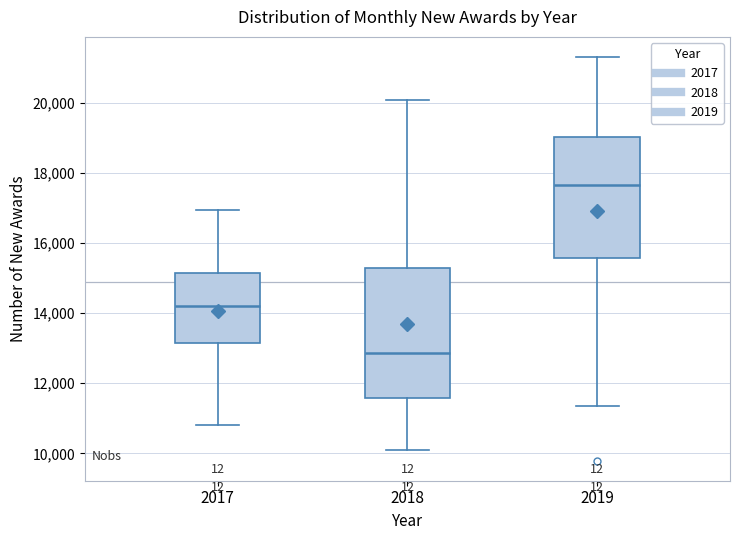

Reading left to right, read every box against the y-axis: the position of its median line, the range the box covers, and the ends of its whiskers. The values are not printed on the chart, so give them approximately, as read against the axis.

2017: median 14200, box 13200 to 15200, whiskers 10800 to 17000
2018: median 12800, box 11600 to 15200, whiskers 10200 to 20000
2019: median 17600, box 15600 to 19000, whiskers 11400 to 21400